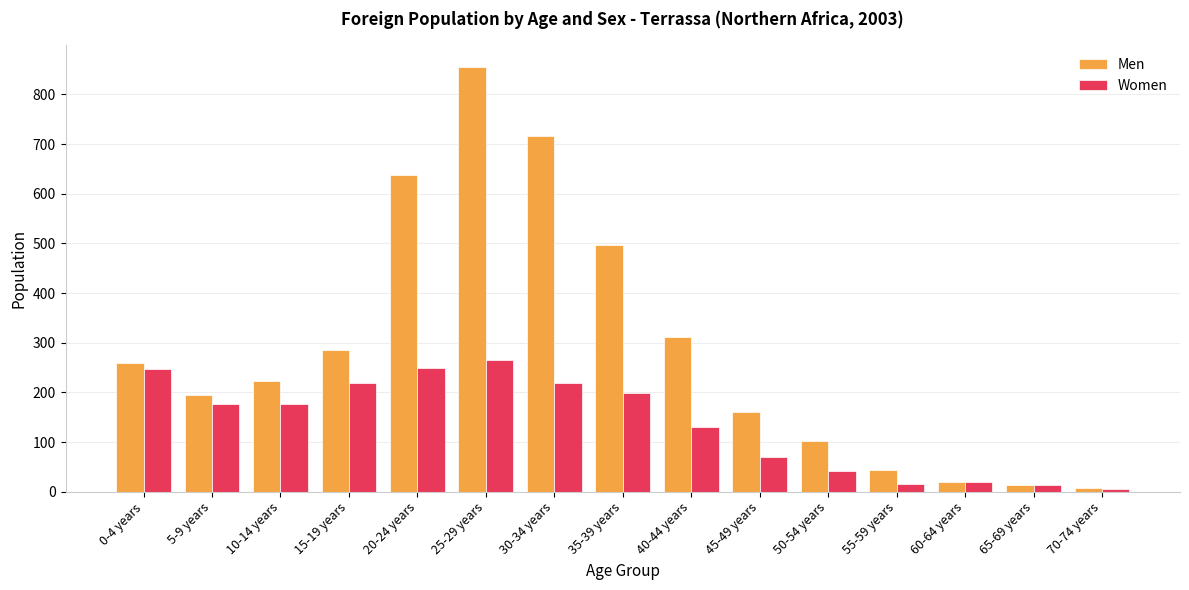

Rank the series by their average value, from lowest to highest.

Women, Men